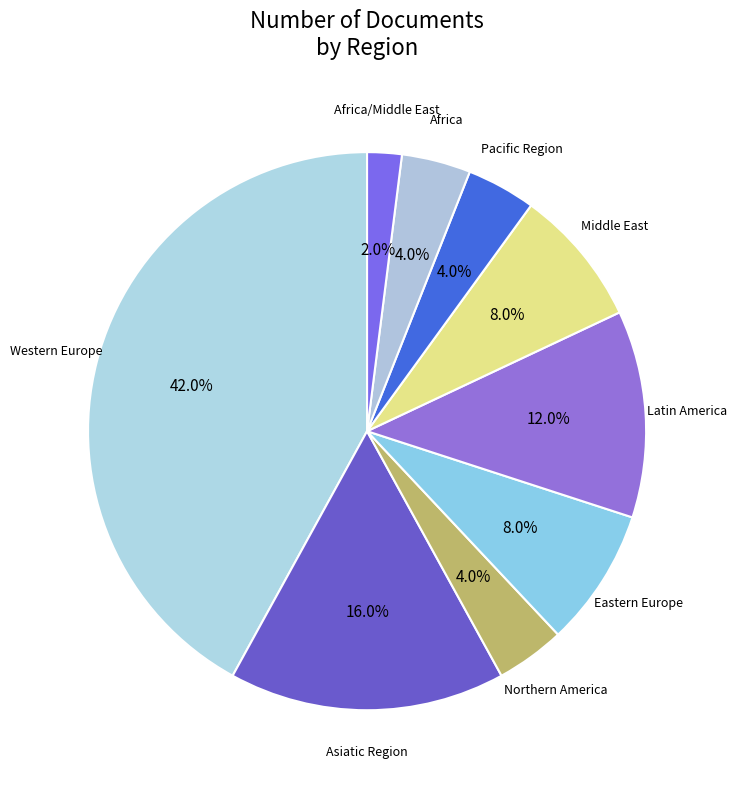

Do Pacific Region and Eastern Europe together represent more than half of the pie?

No